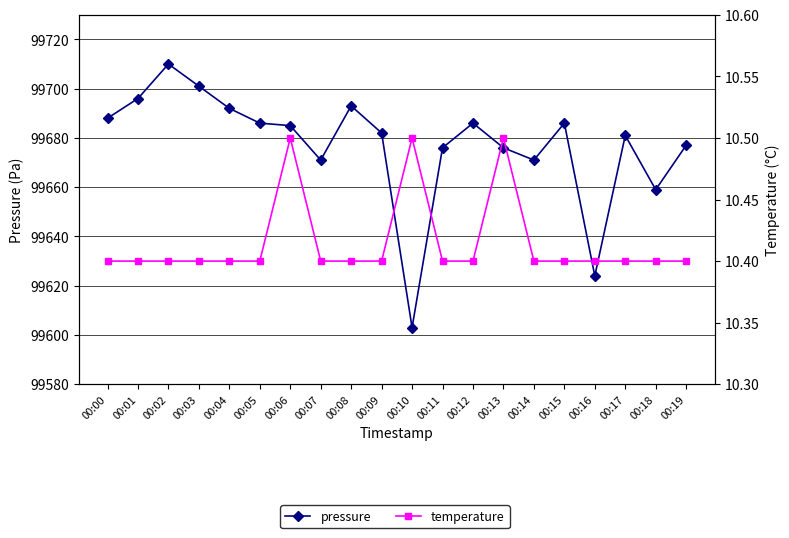

True or false: pressure and temperature intersect in this chart.

False